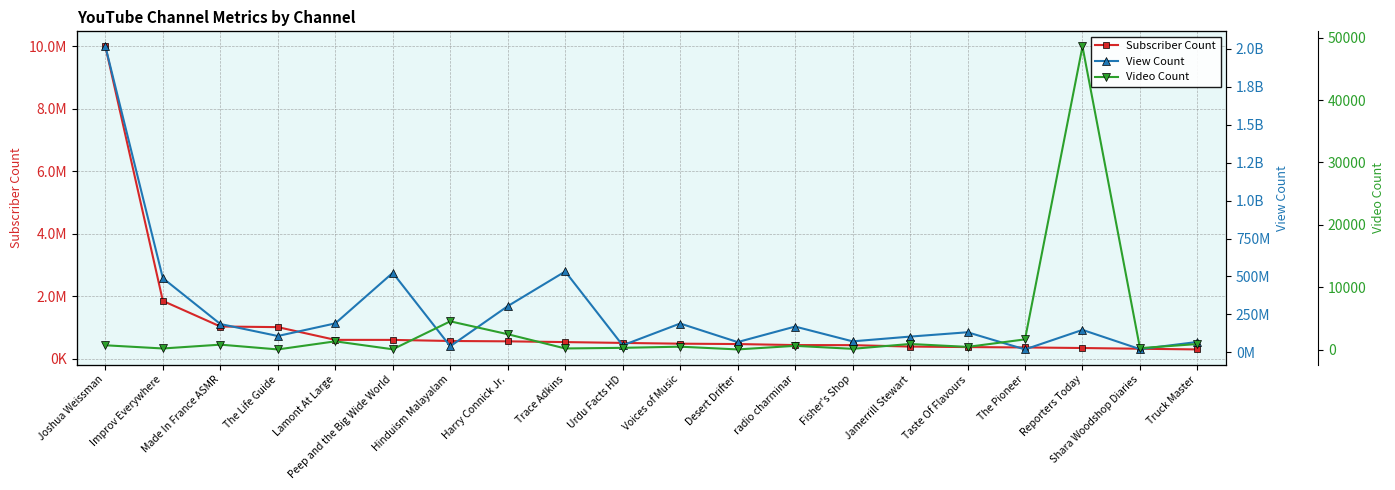

What is the total value across all series at Desert Drifter?

68177304